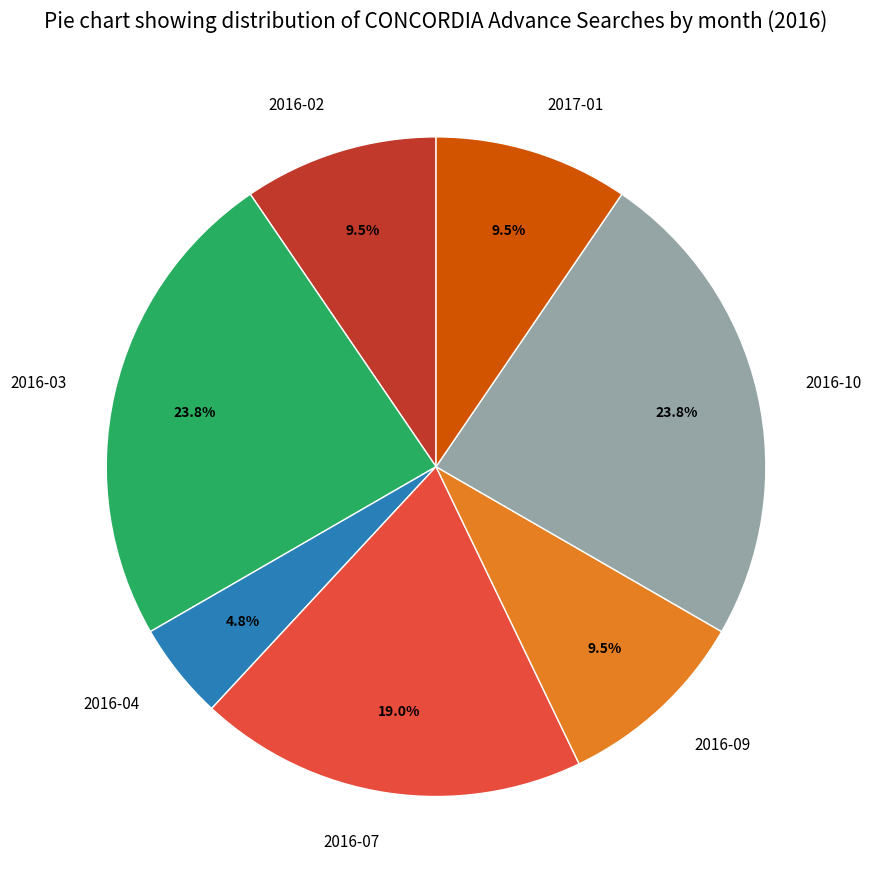

Does 2016-03 represent more than half of the total?

No